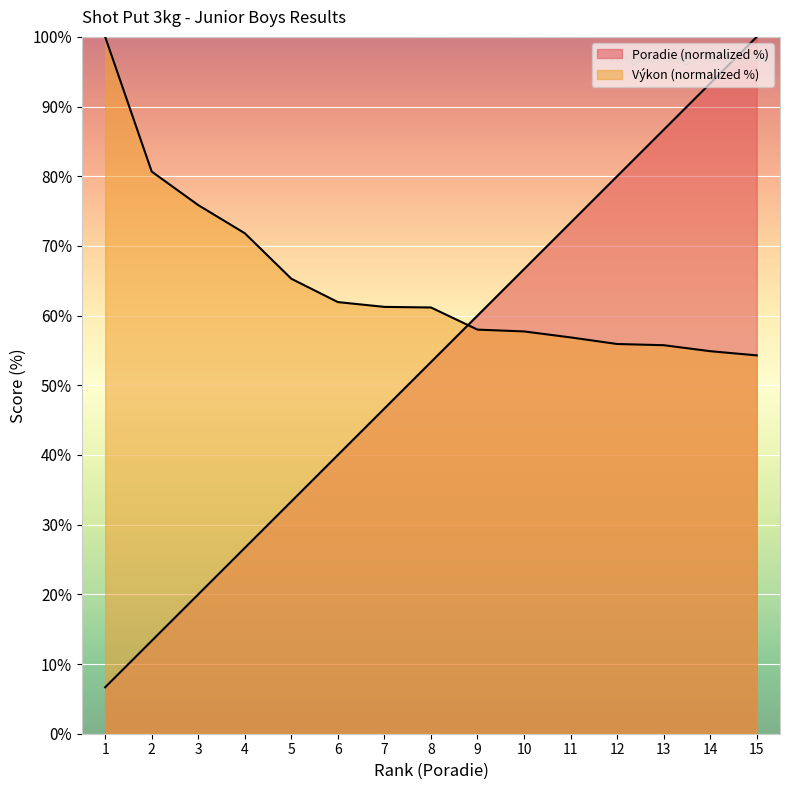

Where is Výkon nearest to the value 77?

3